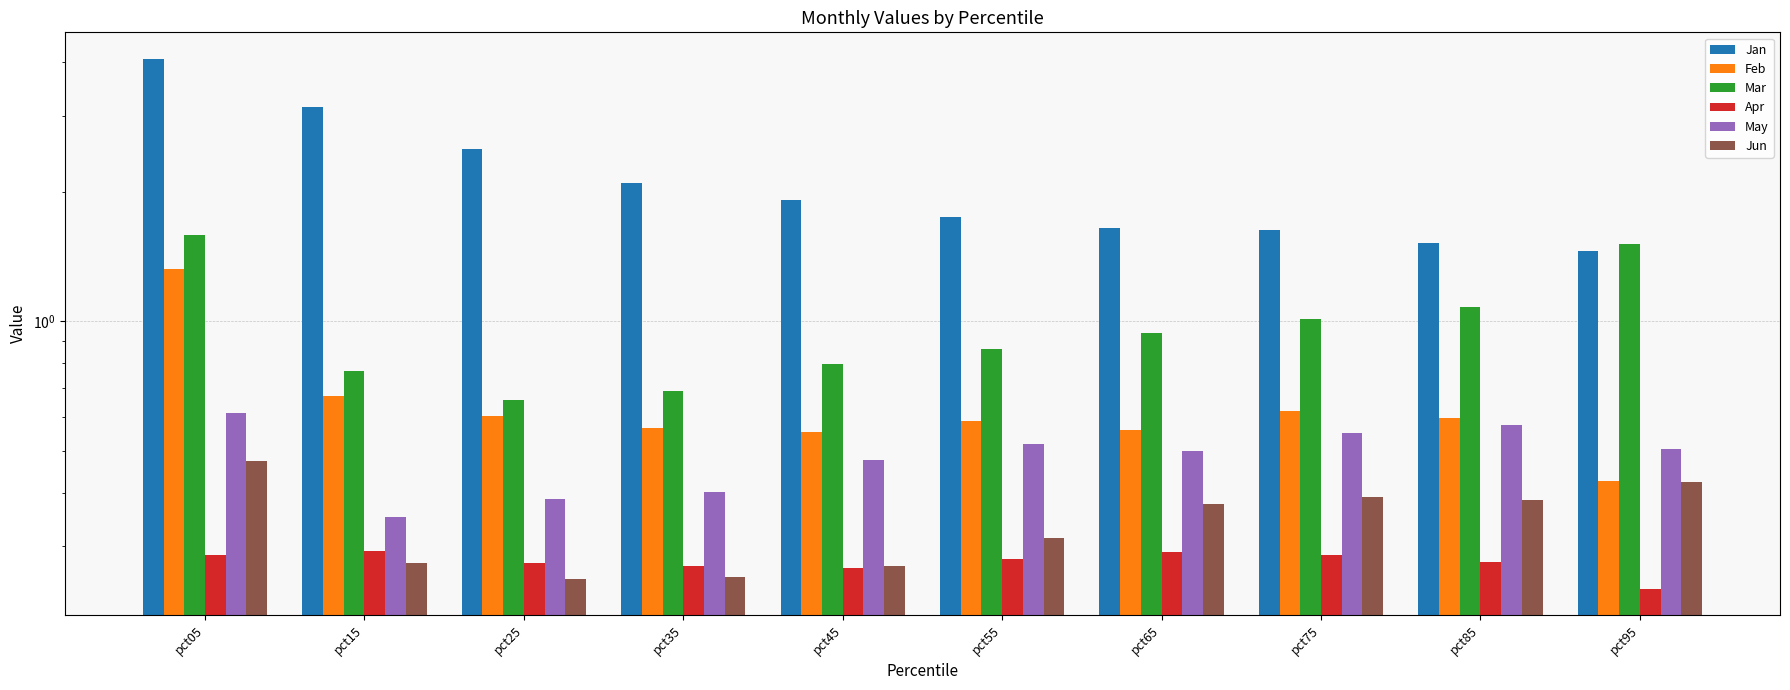

Is the value of Jun at pct05 greater than the value of May at pct85?

No